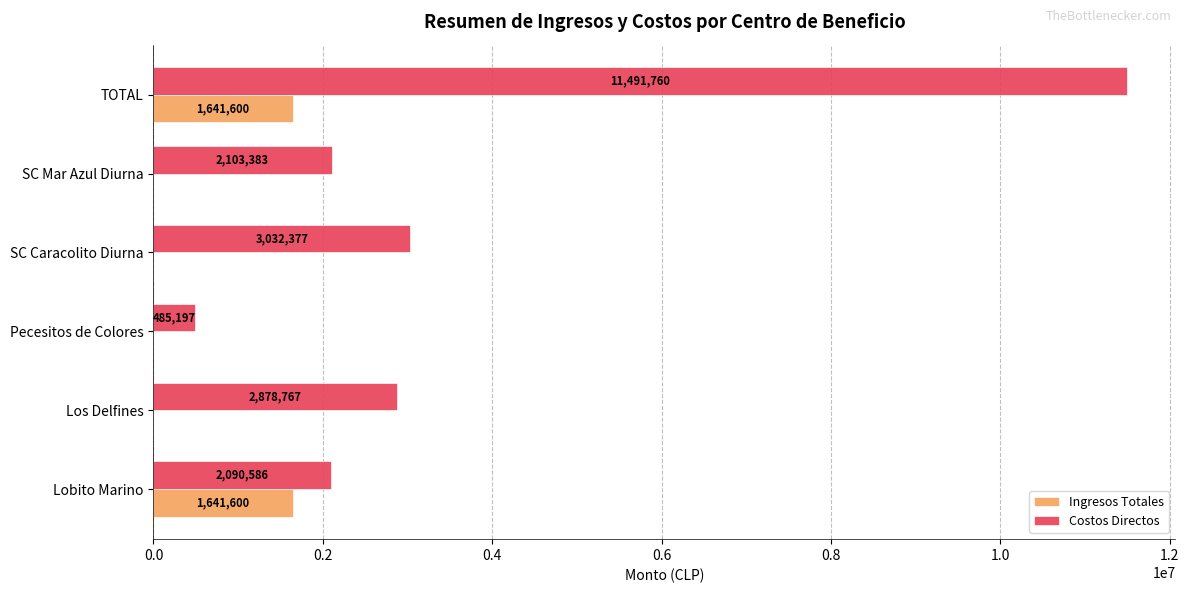

The value of Costos Directos at Pecesitos de Colores is 485197.0. True or false?

True